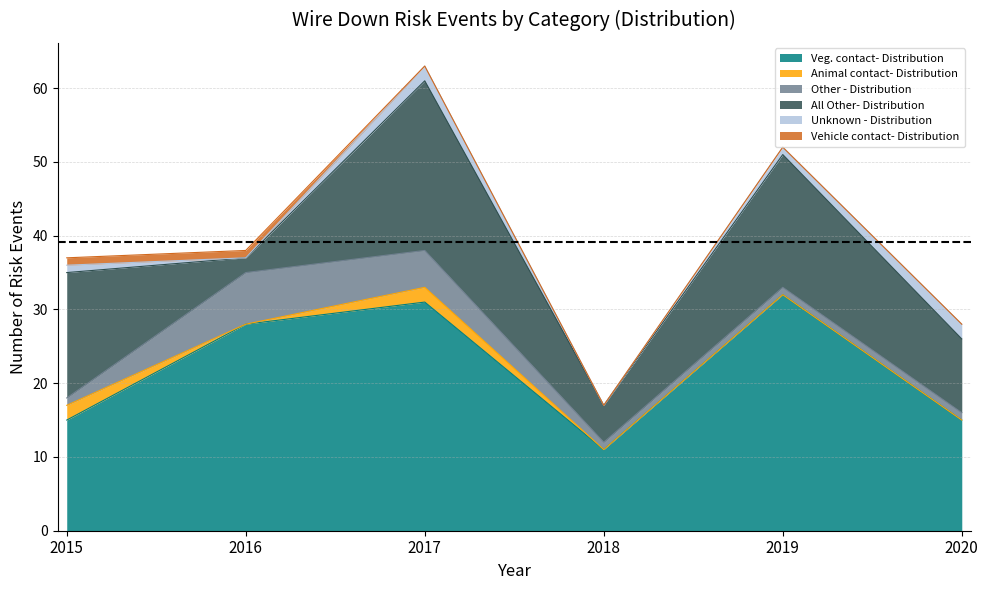

True or false: Animal contact- Distribution and Veg. contact- Distribution cross at least once.

False